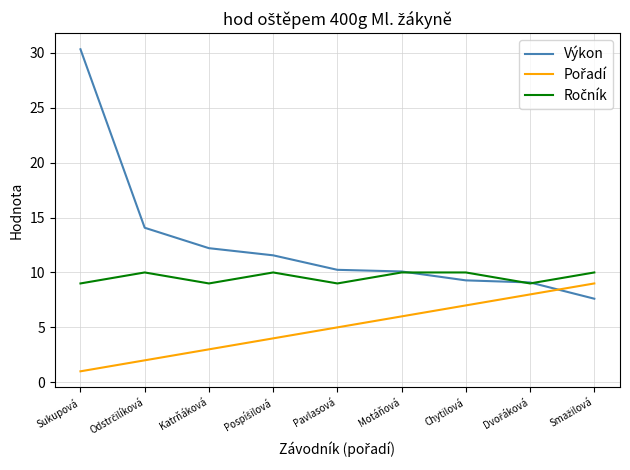

At which category does the chart reach its minimum across all series?

Sukupová